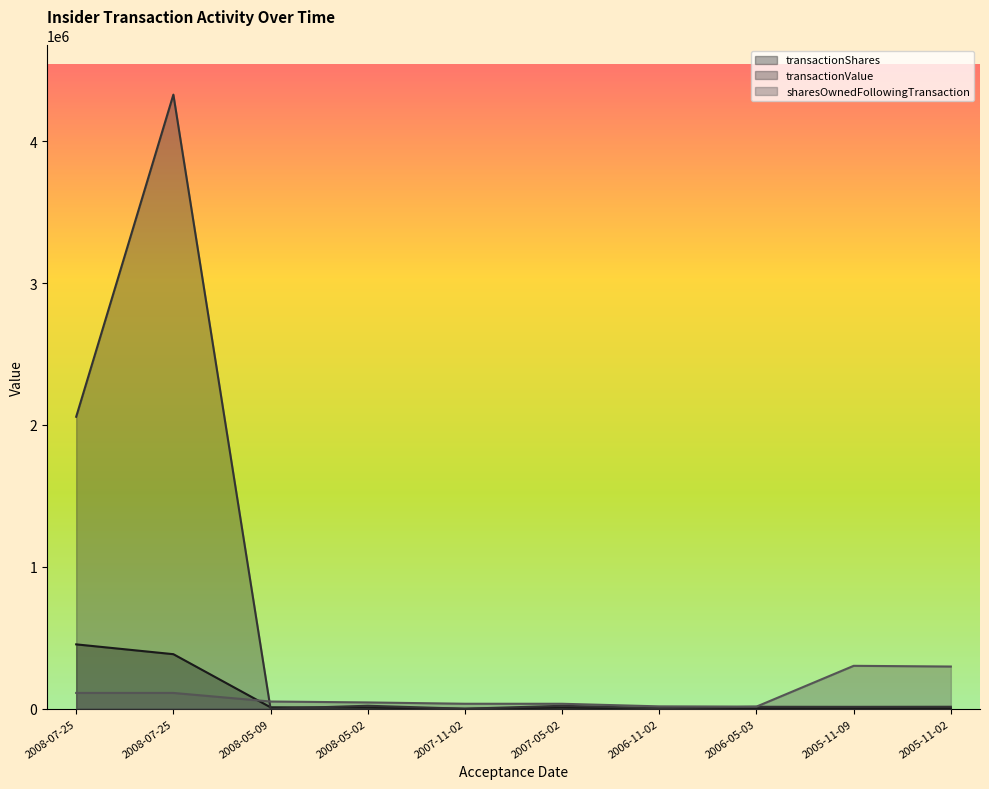

At which label does transactionValue reach its peak?

2008-07-25